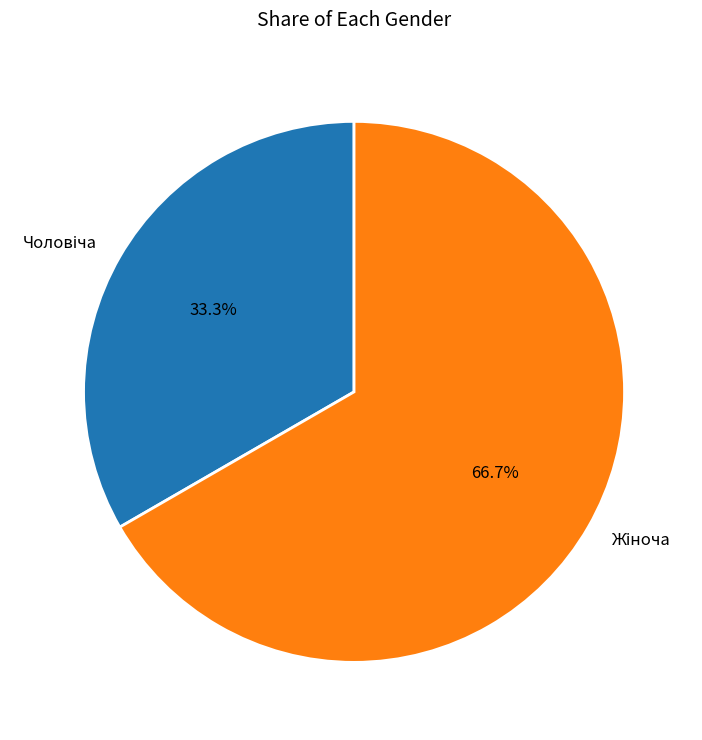

How many slices are in this pie chart?

2